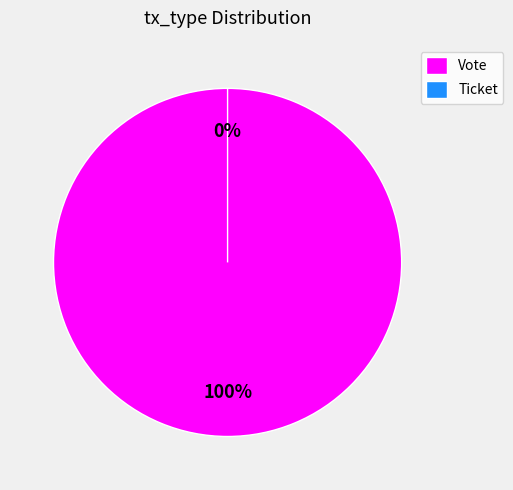

Is there any slice that represents more than half of the pie?

Yes